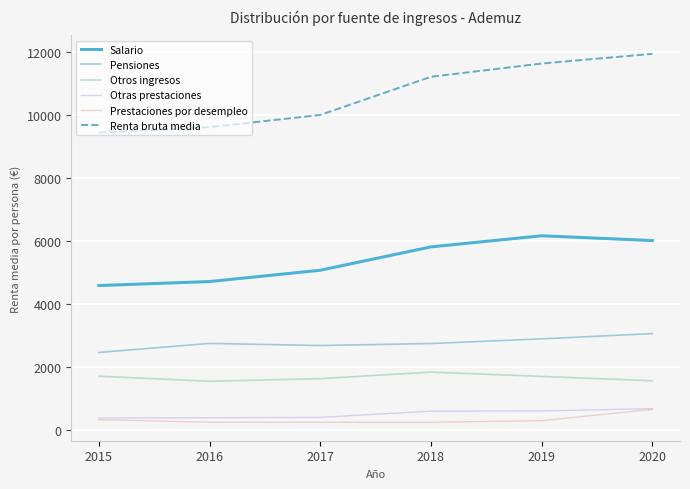

True or false: Prestaciones por desempleo has a value of 239 at 2016.

True